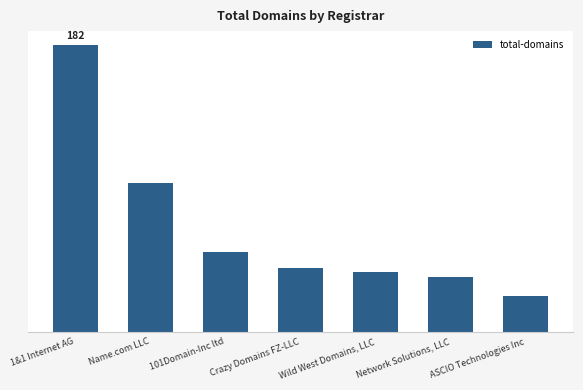

True or false: the data shows 22 at Name.com LLC.

False